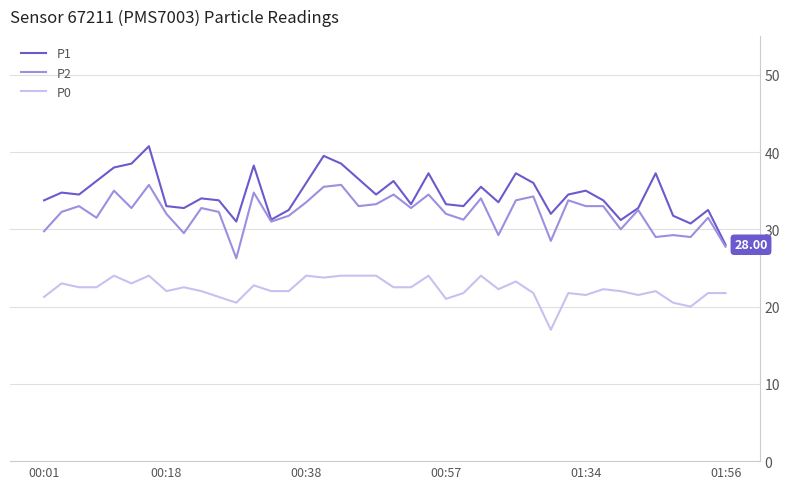

How many series are shown in this chart?

3